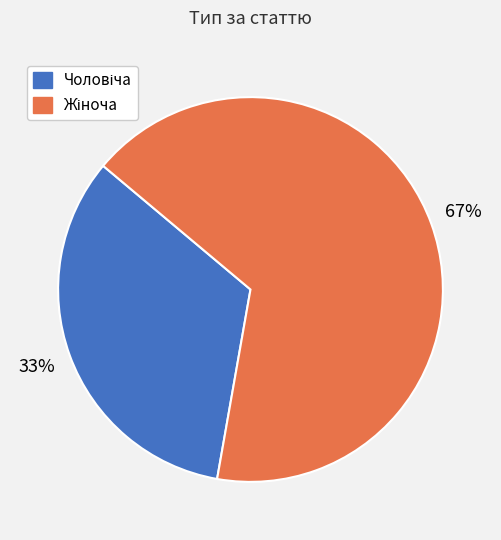

To the nearest percent, what is the average slice percentage?

50%